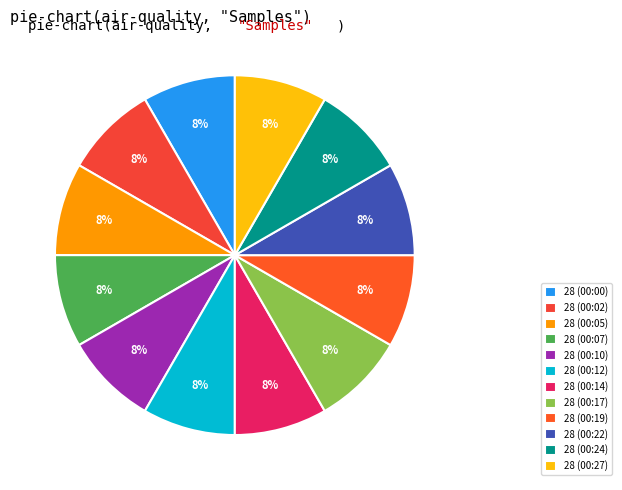

Does 28 (00:24) represent more than half of the total?

No